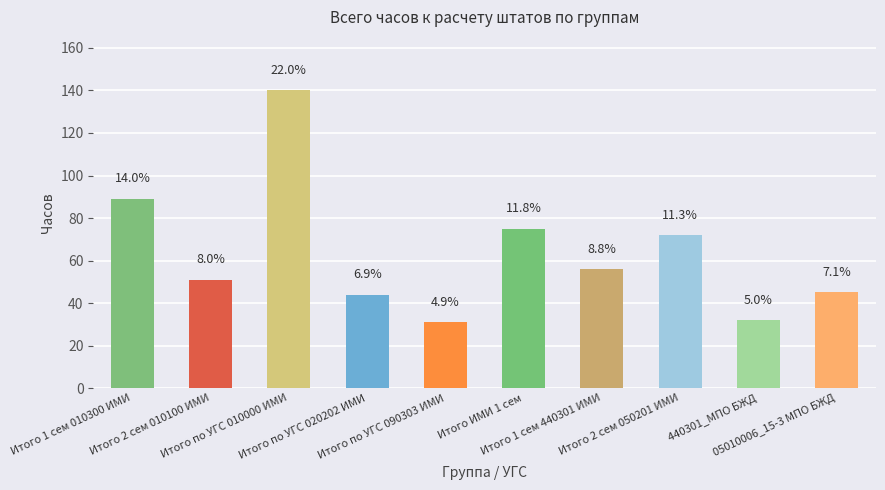

What is the difference between the maximum and second lowest values?

108